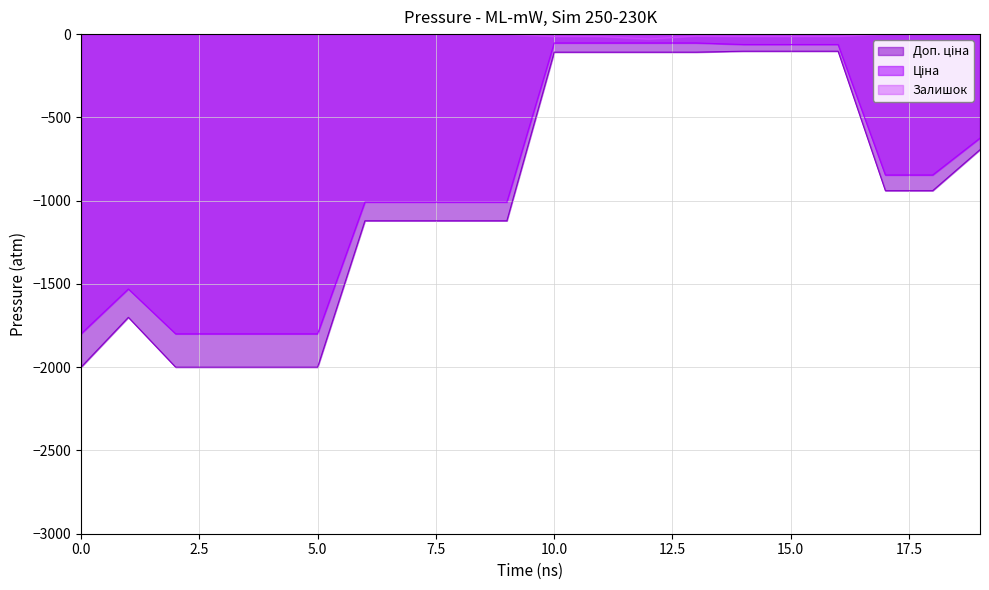

What is the smallest value displayed?

-2000.0